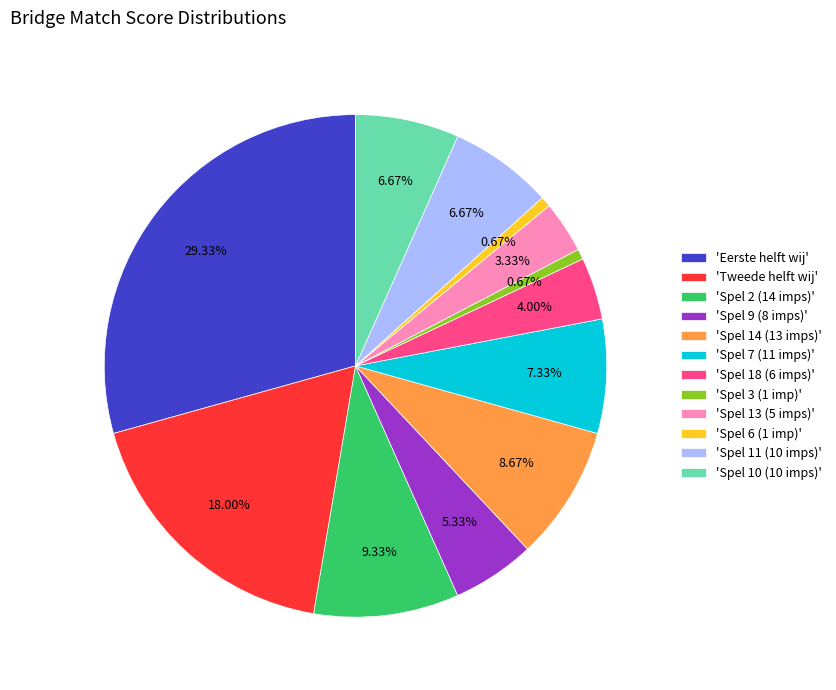

Which category has the biggest portion of the pie?

'Eerste helft wij'